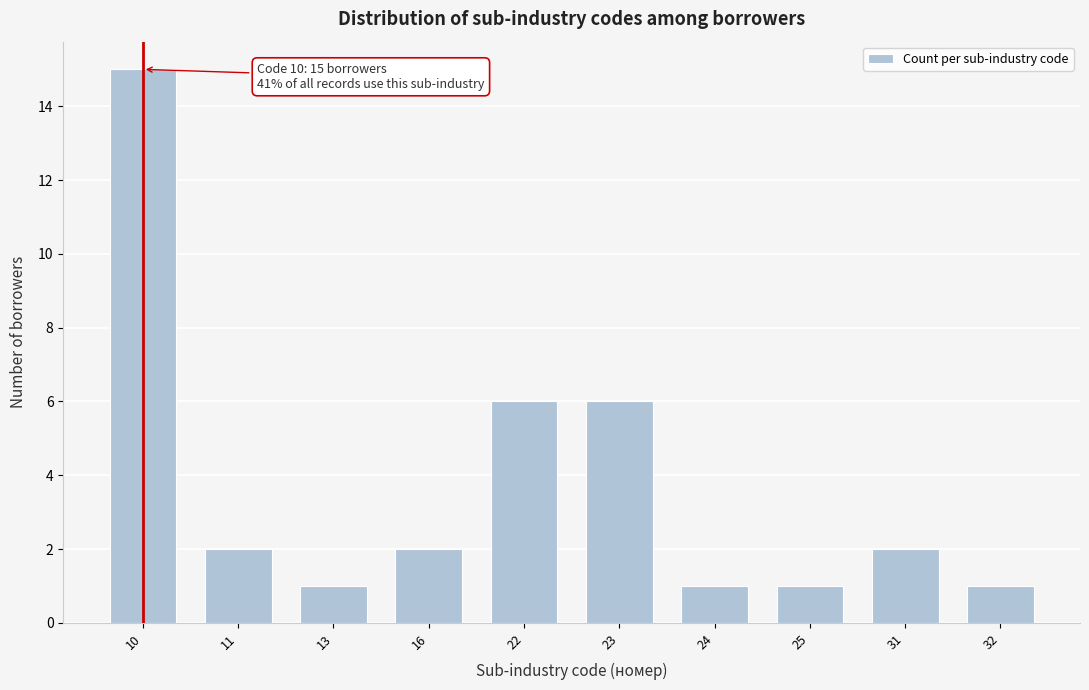

Reading left to right, transcribe all the data shown in this chart.

10=15	11=2	13=1	16=2	22=6	23=6	24=1	25=1	31=2	32=1